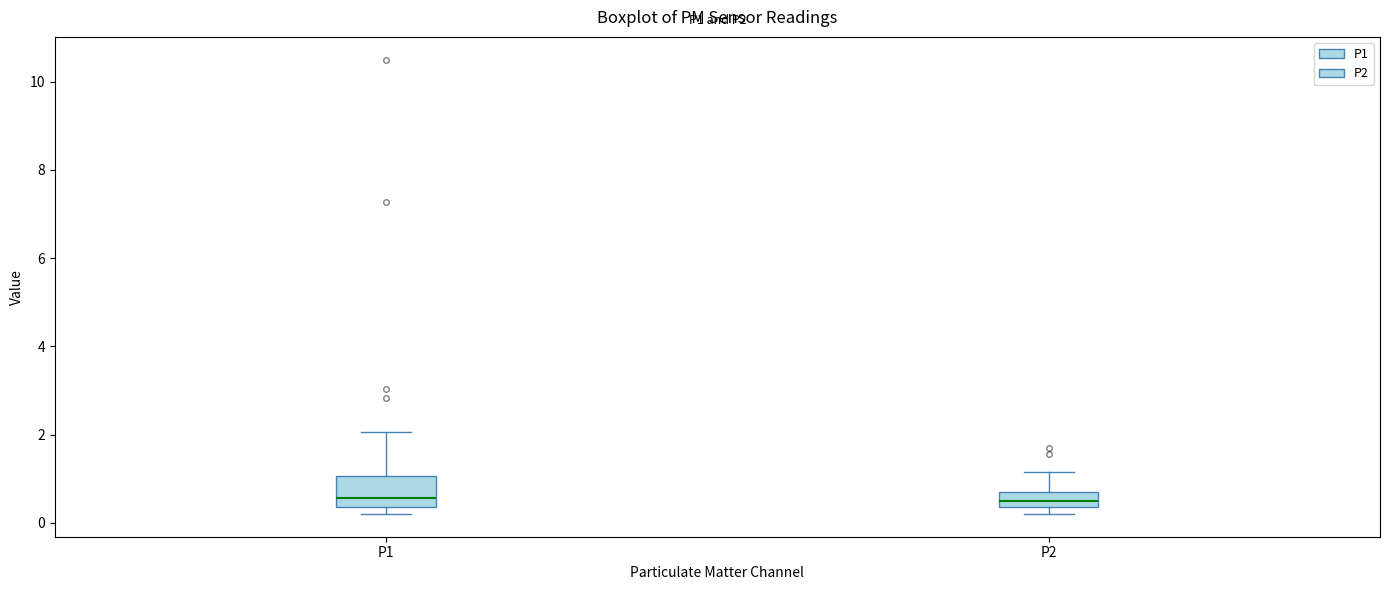

Where does the median line of the box for P2 sit on the y-axis? The values are not printed on the chart, so give them approximately, as read against the axis.

0.6